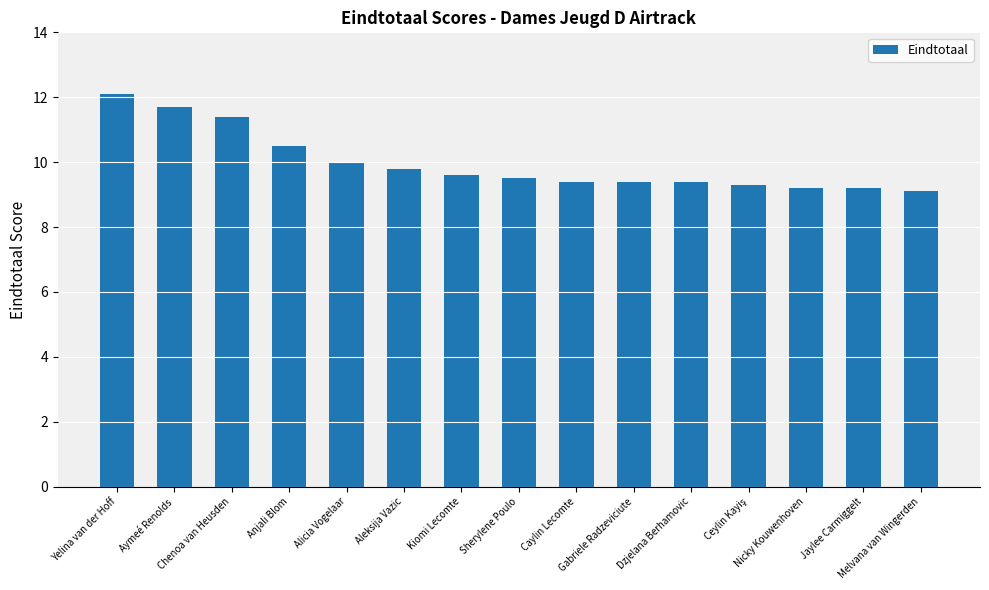

How many bars are there in total?

15